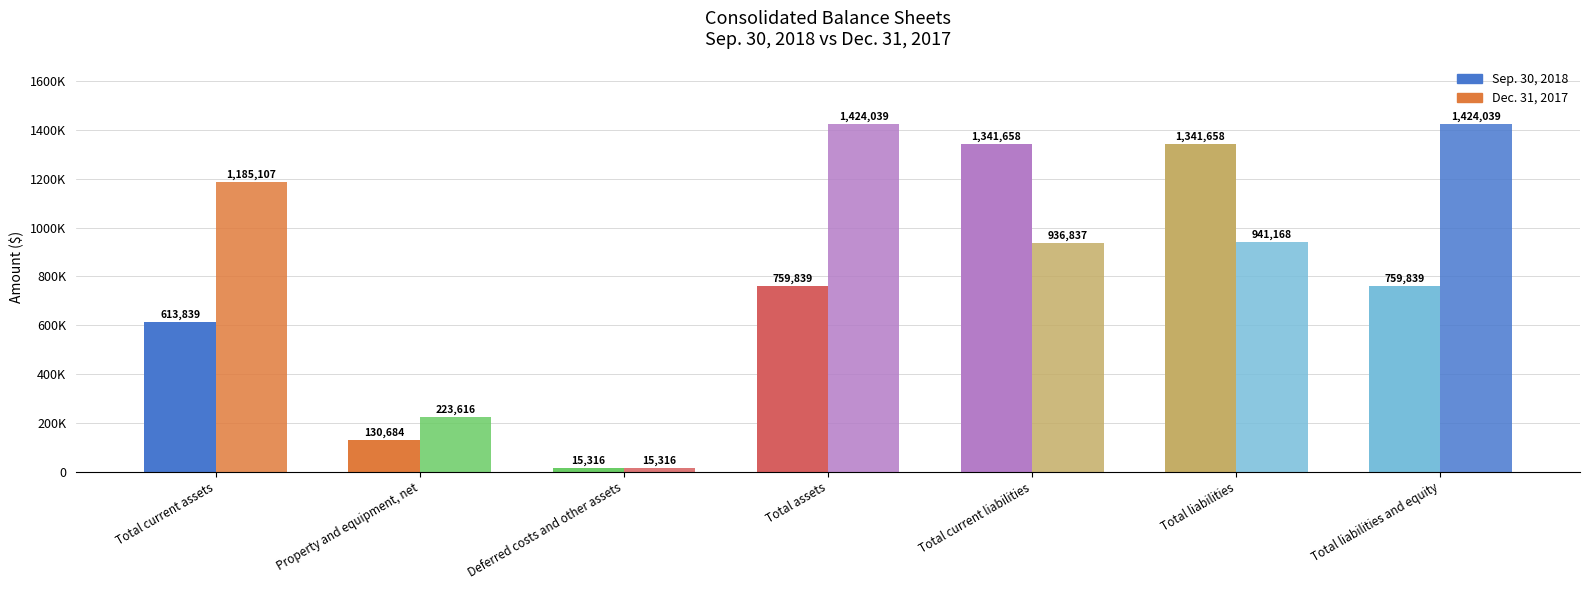

Which has a higher value, Deferred costs and other assets or Total liabilities and equity?

Total liabilities and equity